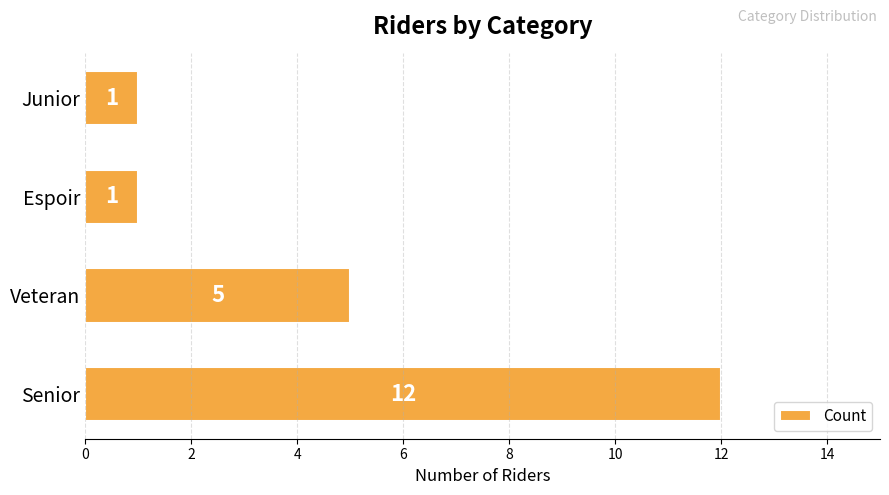

Reading top to bottom, transcribe all the data shown in this chart.

1	1	5	12